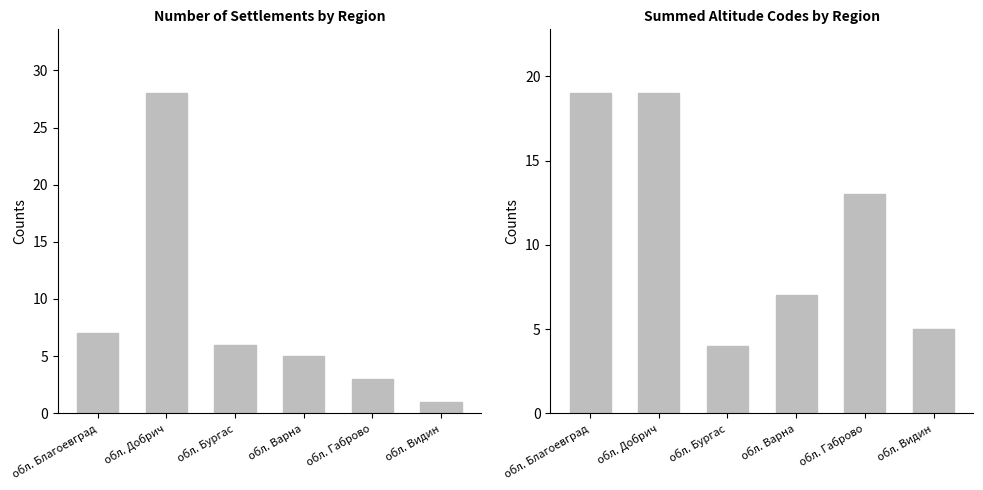

Reading left to right, transcribe all the data shown in this chart.

Count of Settlements: обл. Благоевград=7	обл. Добрич=28	обл. Бургас=6	обл. Варна=5	обл. Габрово=3	обл. Видин=1
Altitude Code Sum: обл. Благоевград=19	обл. Добрич=19	обл. Бургас=4	обл. Варна=7	обл. Габрово=13	обл. Видин=5